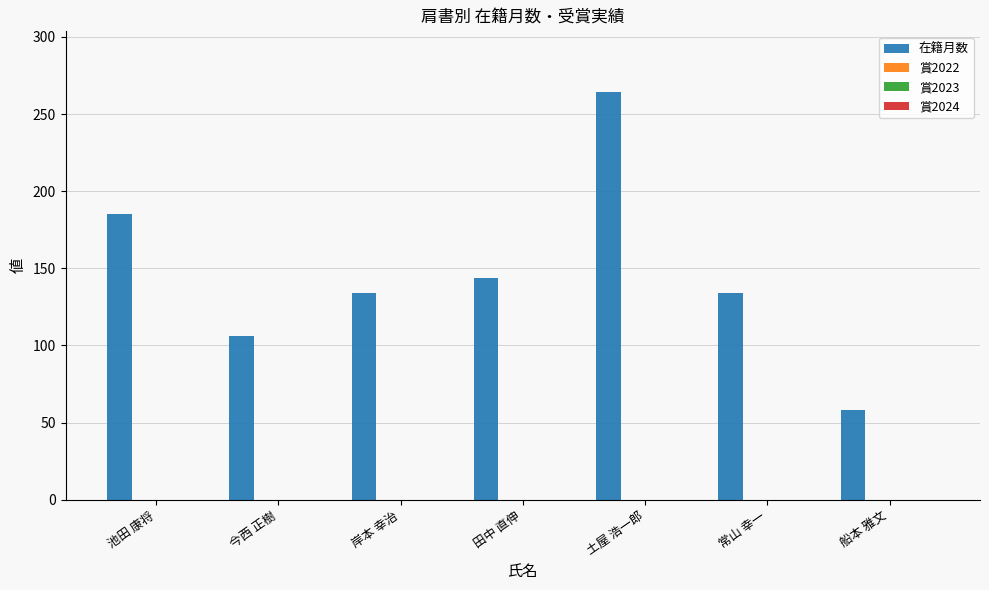

Reading right to left, transcribe all the data shown in this chart.

58	134	264	144	134	106	185